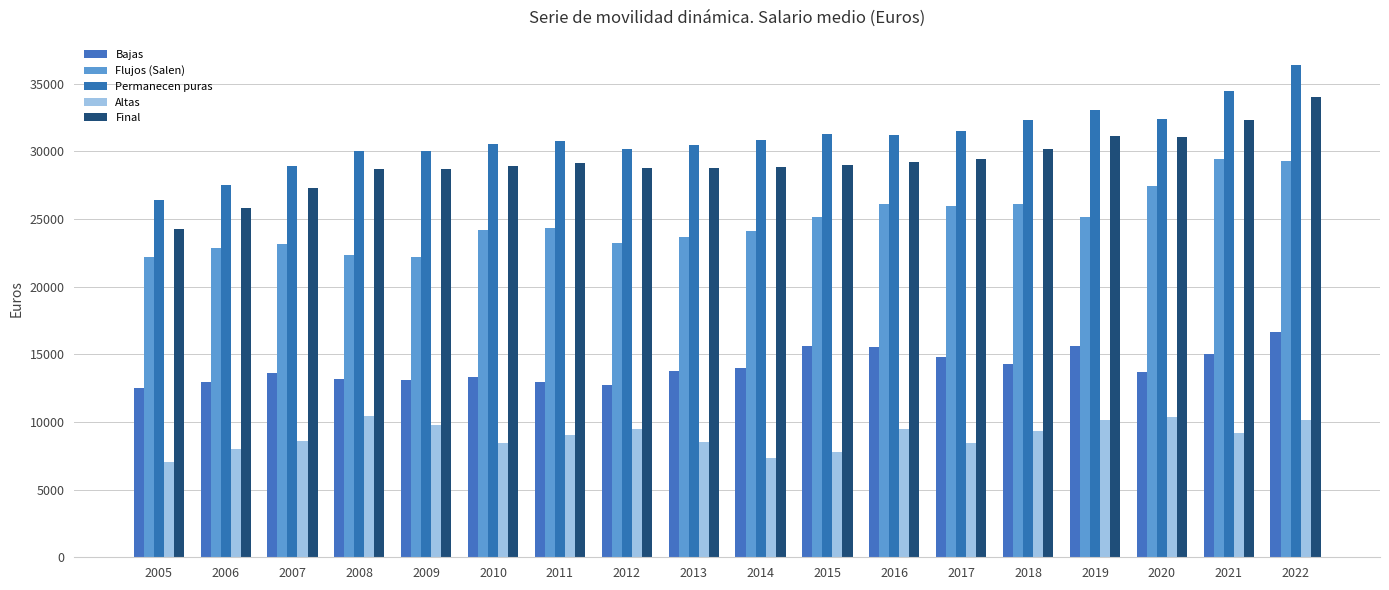

At which label does Flujos (Salen) first exceed 24376?

2015